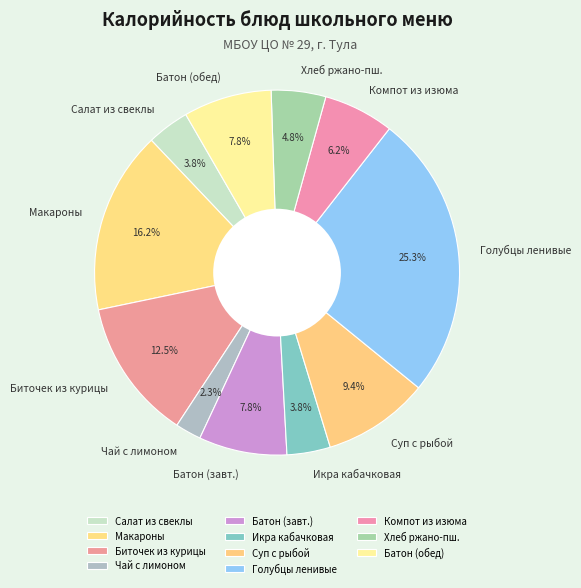

What is the total percentage of Суп с рыбой and Голубцы ленивые?

34.7%